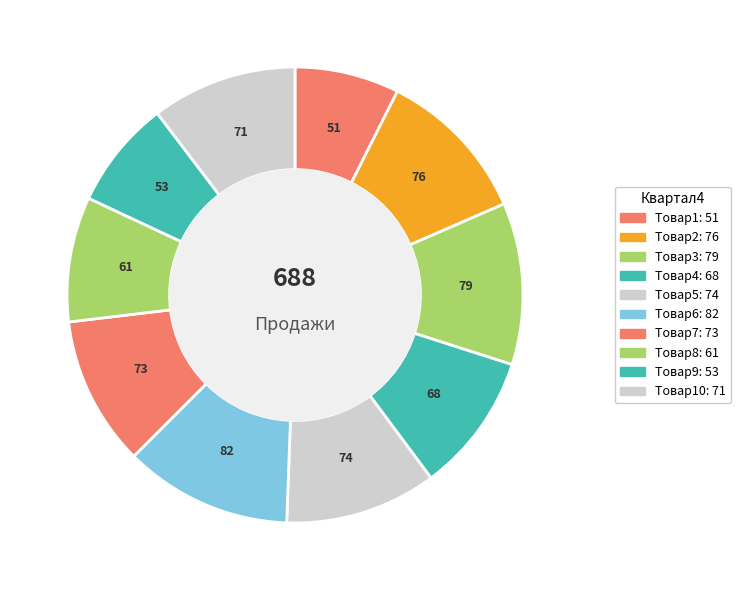

How many segments does this pie chart have?

10